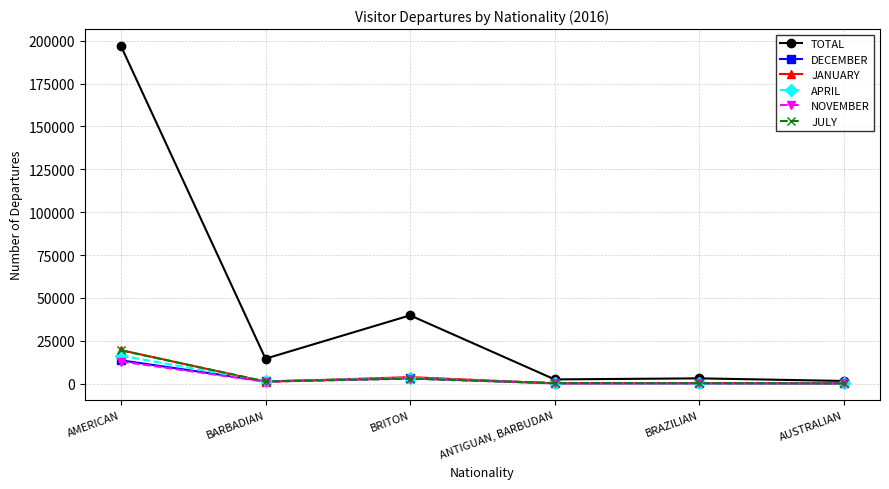

How many lines are shown in the chart?

6